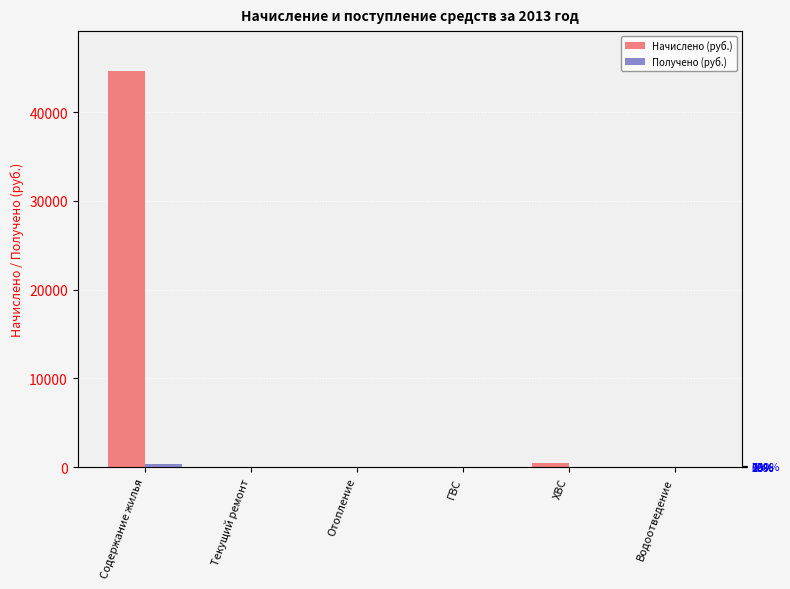

Which has a higher value, Текущий ремонт or ГВС?

Текущий ремонт